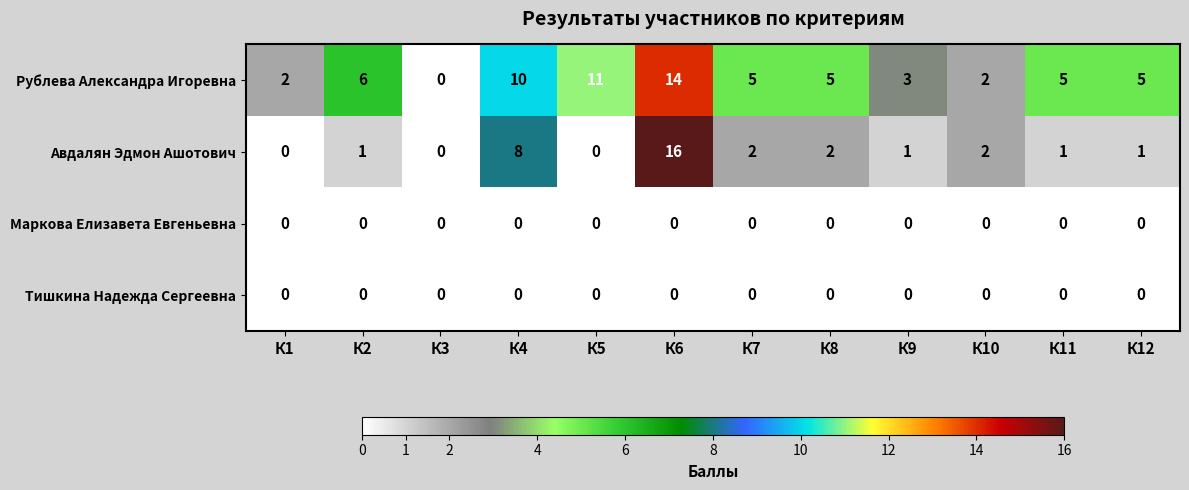

The value of Рублева Александра Игоревна at К3 is 0. True or false?

True